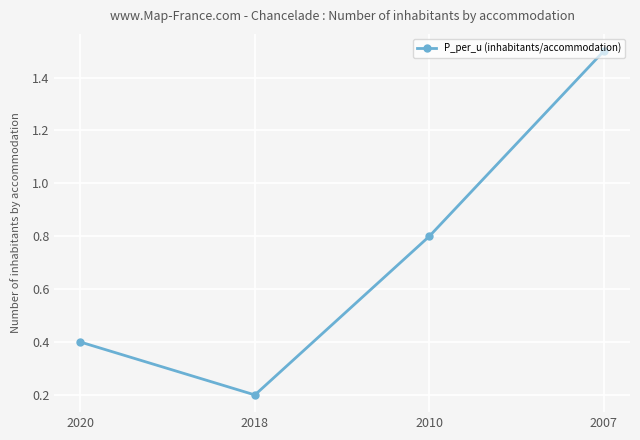

What is the minimum value shown in the chart?

0.2